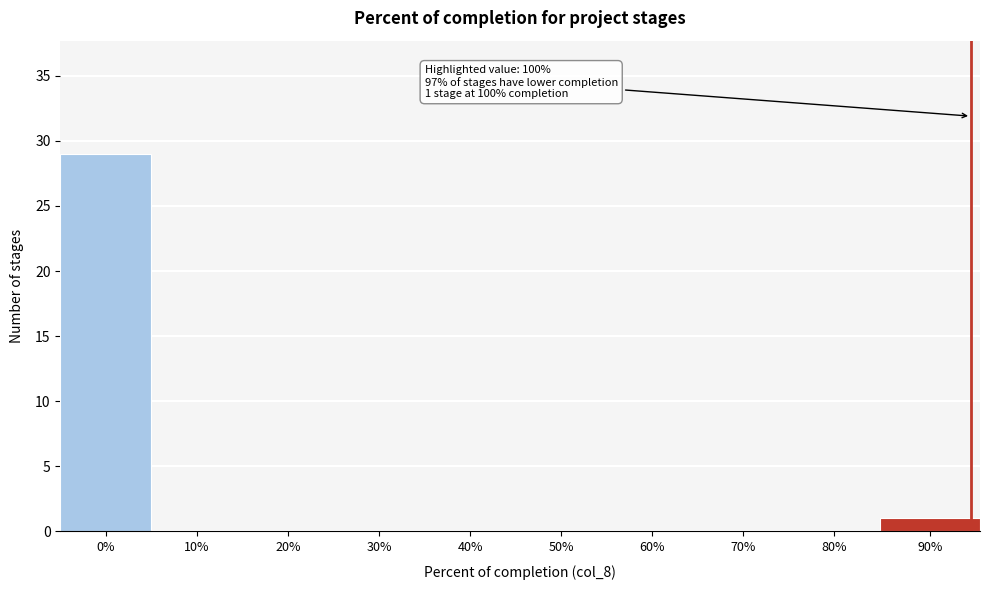

Reading left to right, list all the values displayed in this chart.

0%=29	10%=0	20%=0	30%=0	40%=0	50%=0	60%=0	70%=0	80%=0	90%=1